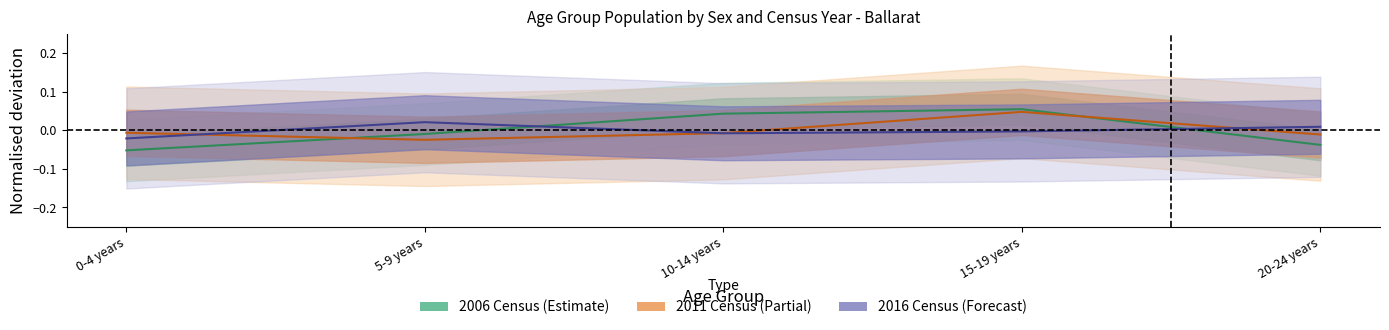

What is the spread (max minus min) of values at 15-19 years?

0.1